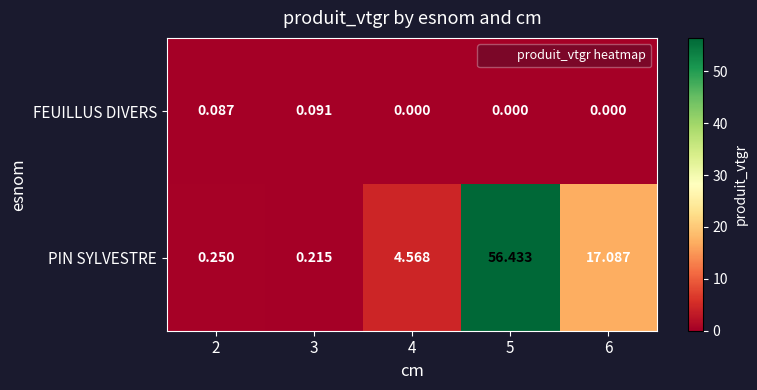

Which series changed the most between 3 and 6?

PIN SYLVESTRE